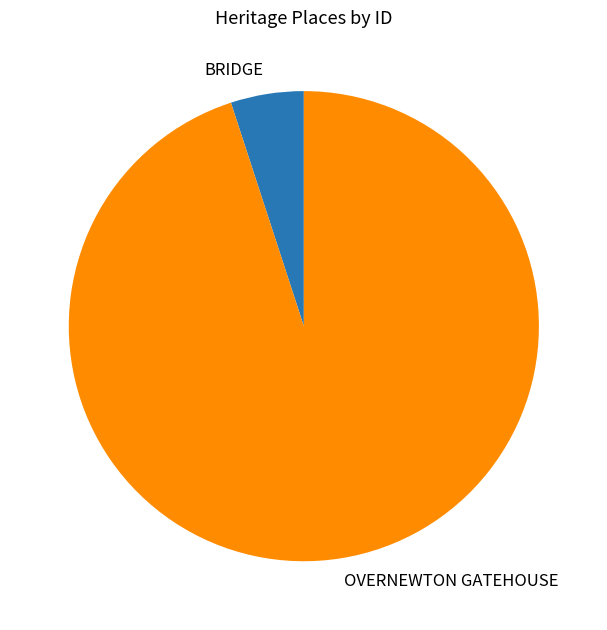

Rank the categories by value from highest to lowest.

OVERNEWTON GATEHOUSE, BRIDGE